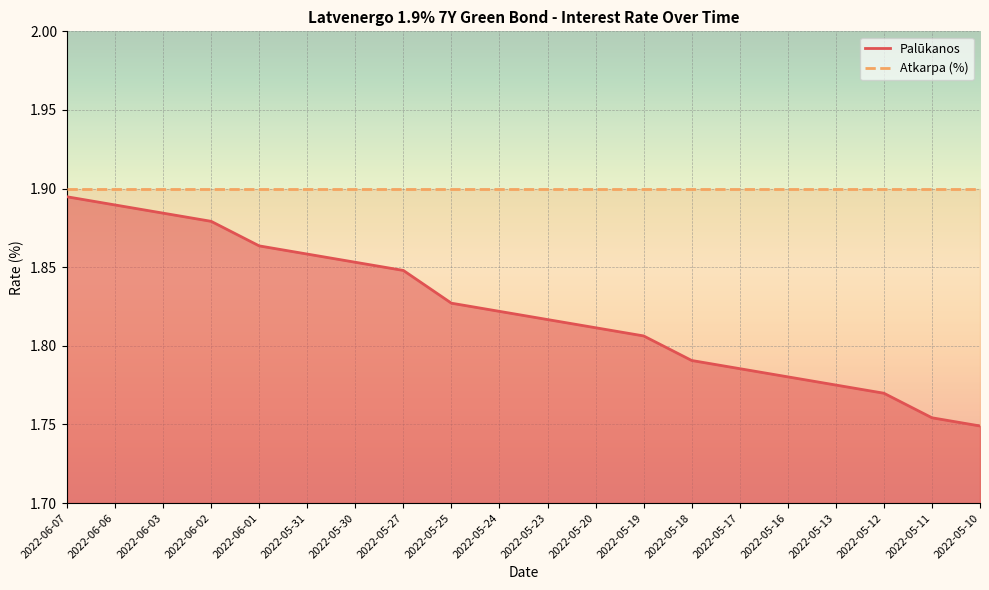

Between 2022-05-10 and 2022-05-20, which is larger?

2022-05-20